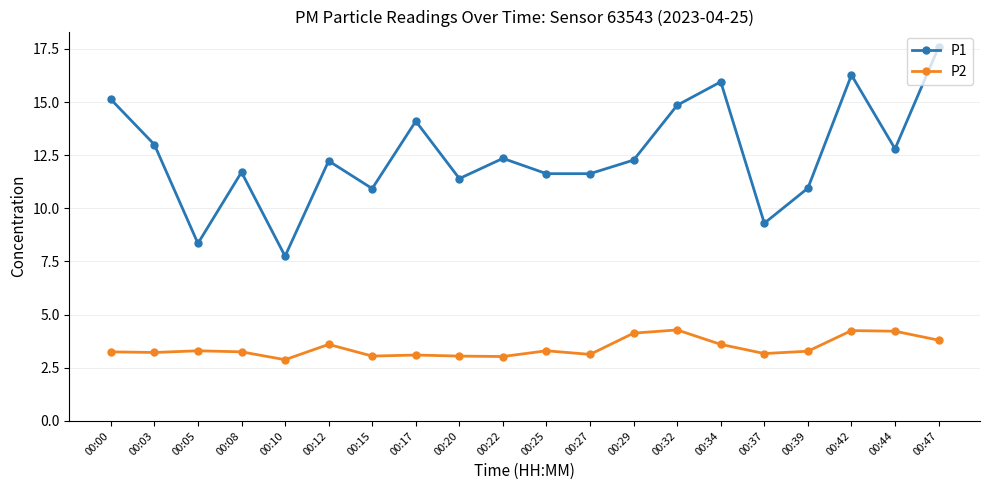

True or false: P1 and P2 cross at least once.

False